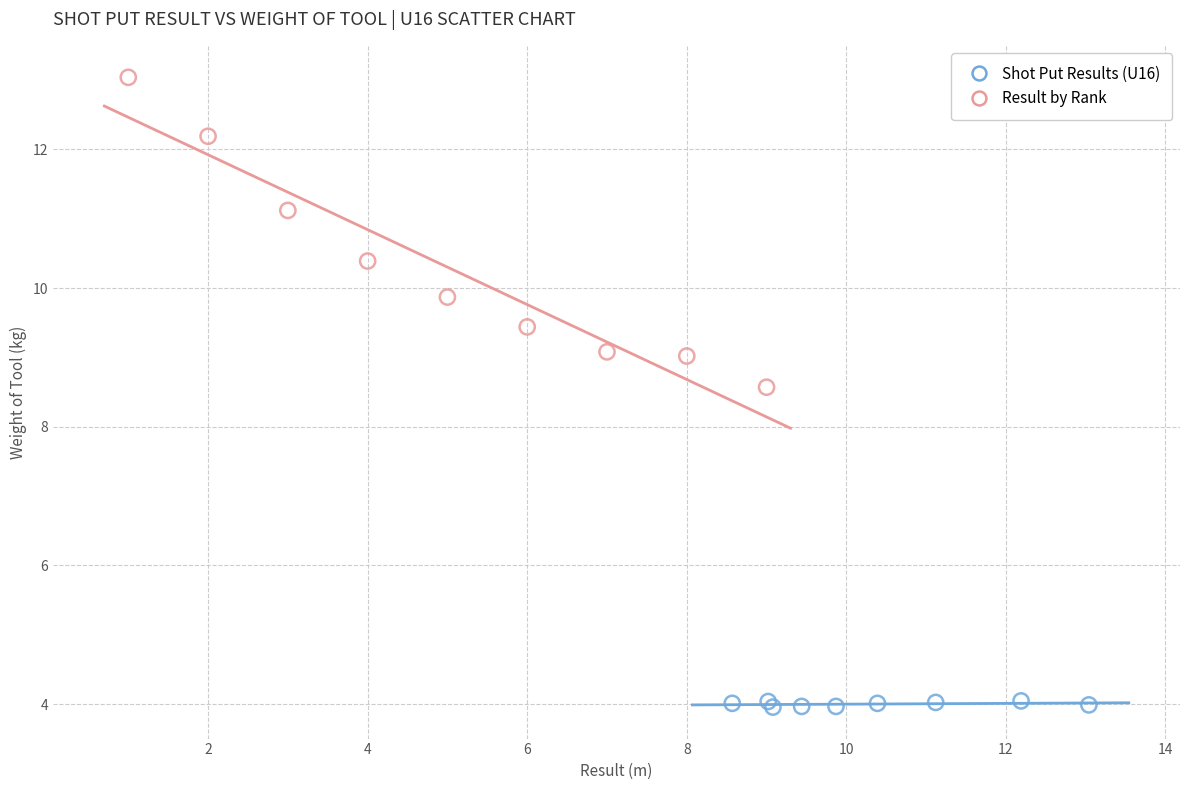

What are all the series names shown in the legend?

Shot Put Results (U16), Result by Rank